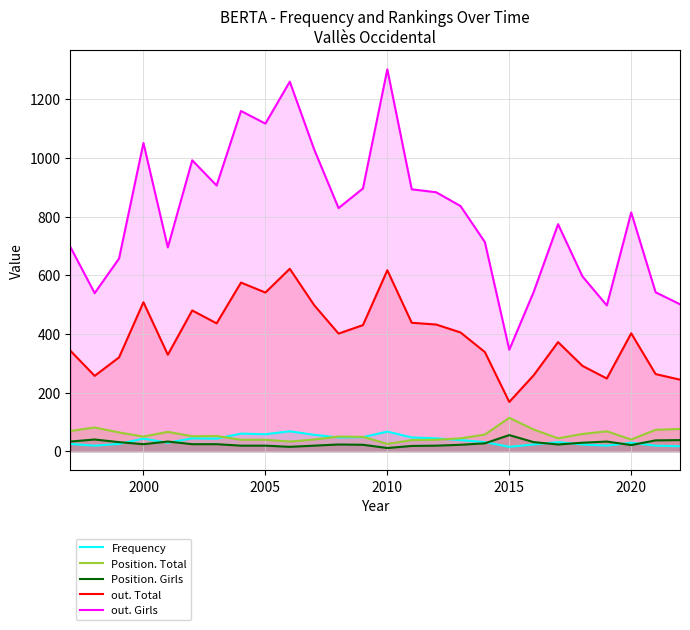

True or false: out. Total and Position. Total intersect in this chart.

False